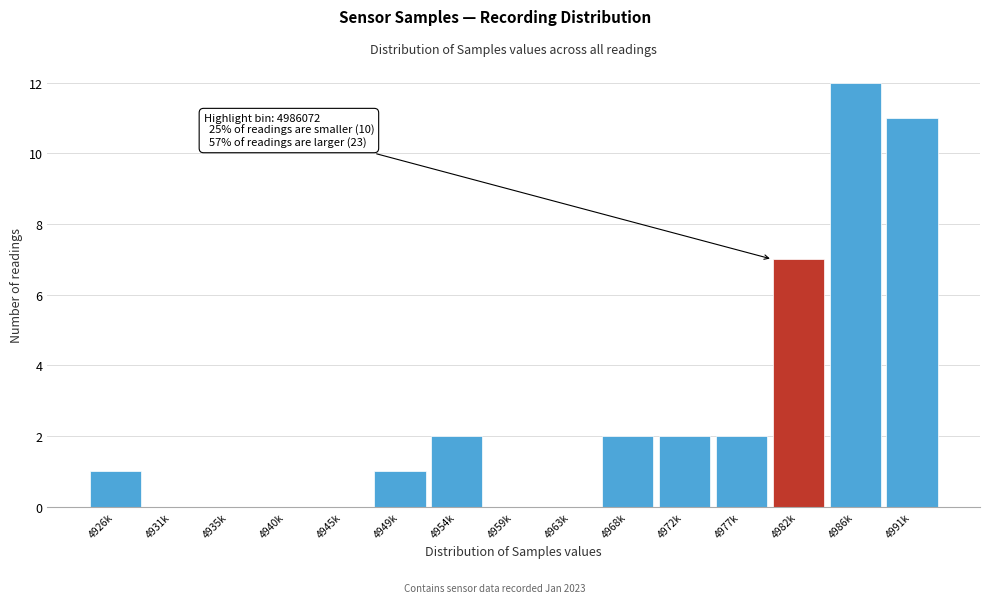

Reading left to right, transcribe all the data shown in this chart.

4926k=1	4931k=0	4935k=0	4940k=0	4945k=0	4949k=1	4954k=2	4959k=0	4963k=0	4968k=2	4972k=2	4977k=2	4982k=7	4986k=12	4991k=11